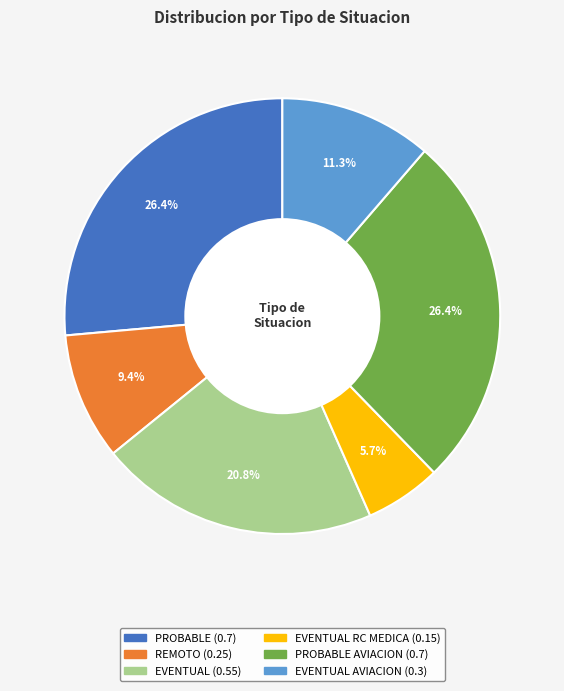

Is there any slice that represents more than half of the pie?

No